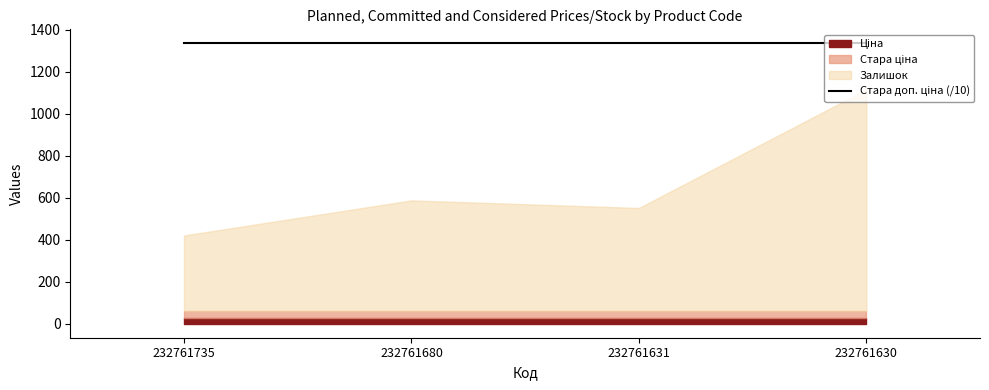

Which category has the lowest value in the Стара ціна series?

232761735